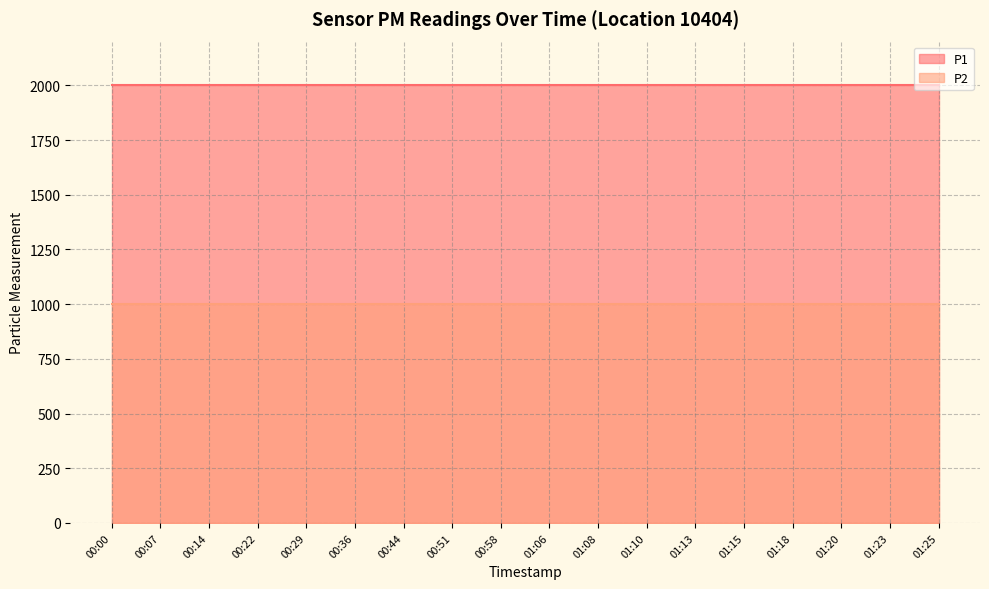

True or false: P1 and P2 intersect in this chart.

False